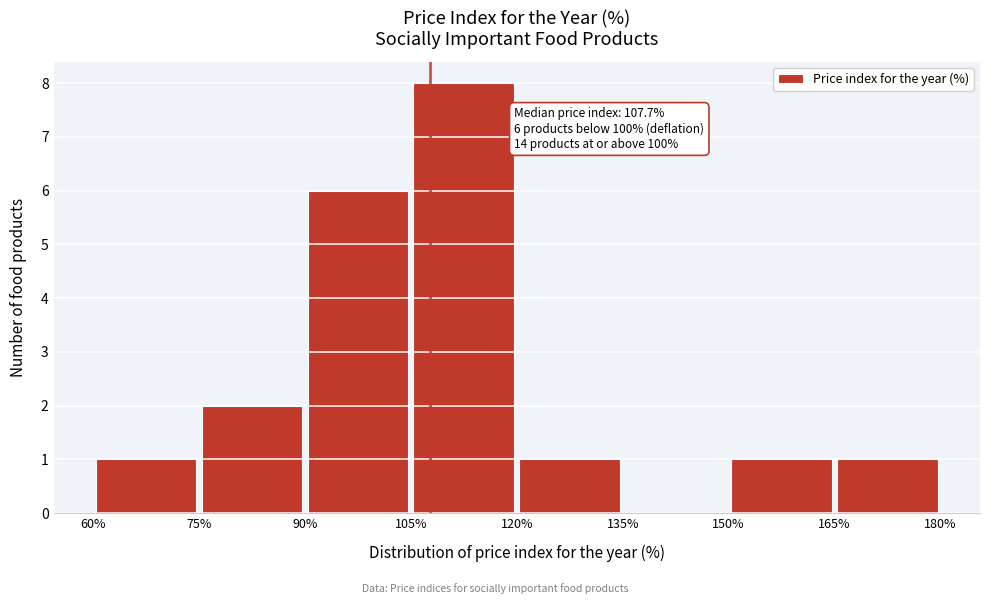

Over which range of the x-axis is the bar tallest?

105% to 120%